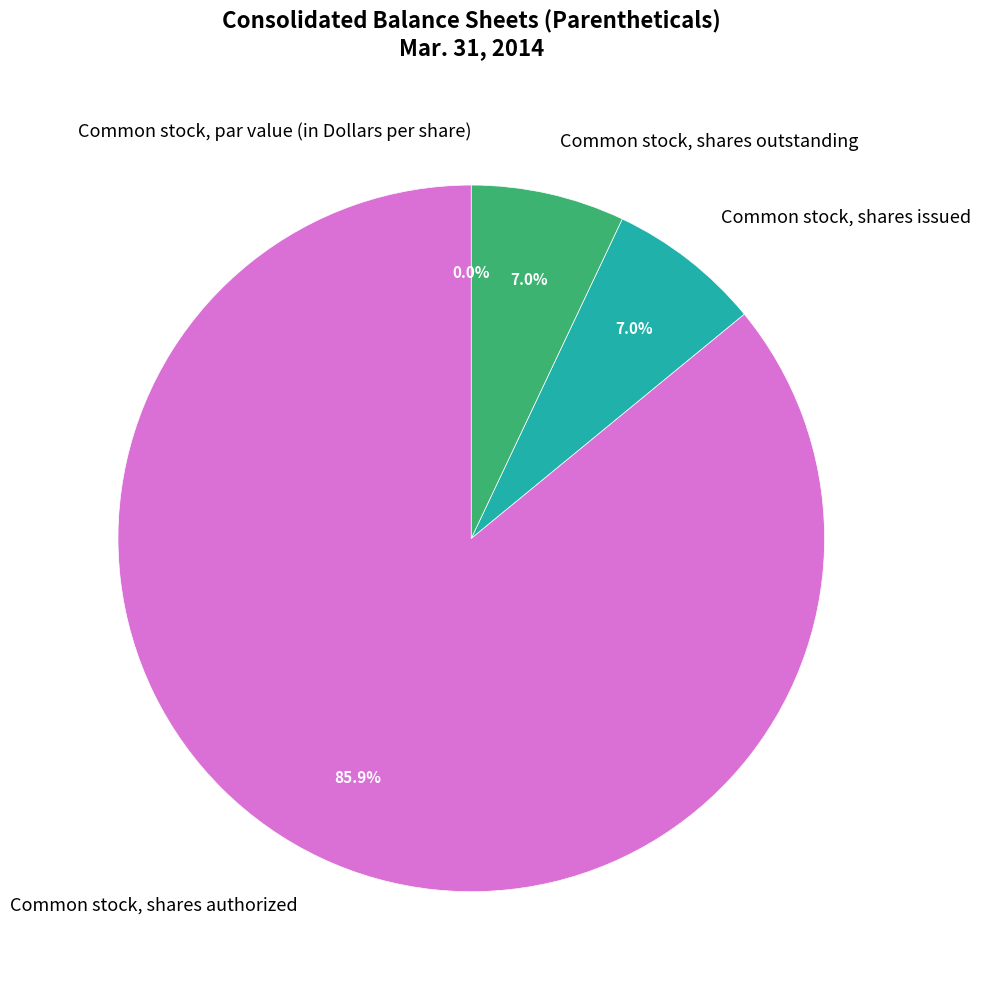

Which category has the biggest portion of the pie?

Common stock, shares authorized